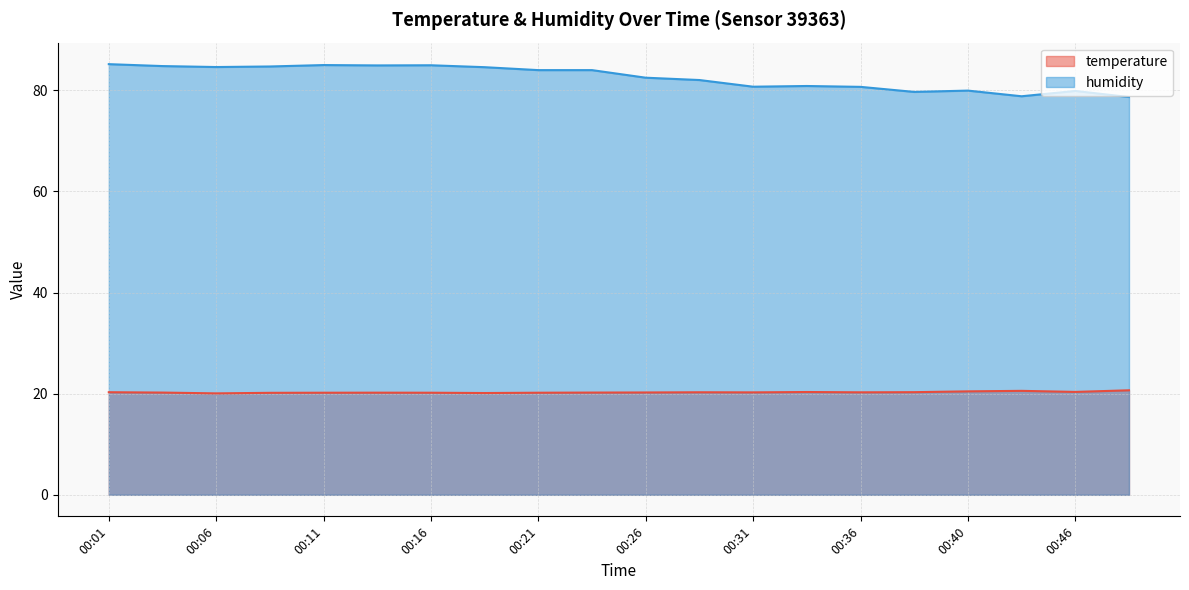

What is the greatest value displayed?

85.2